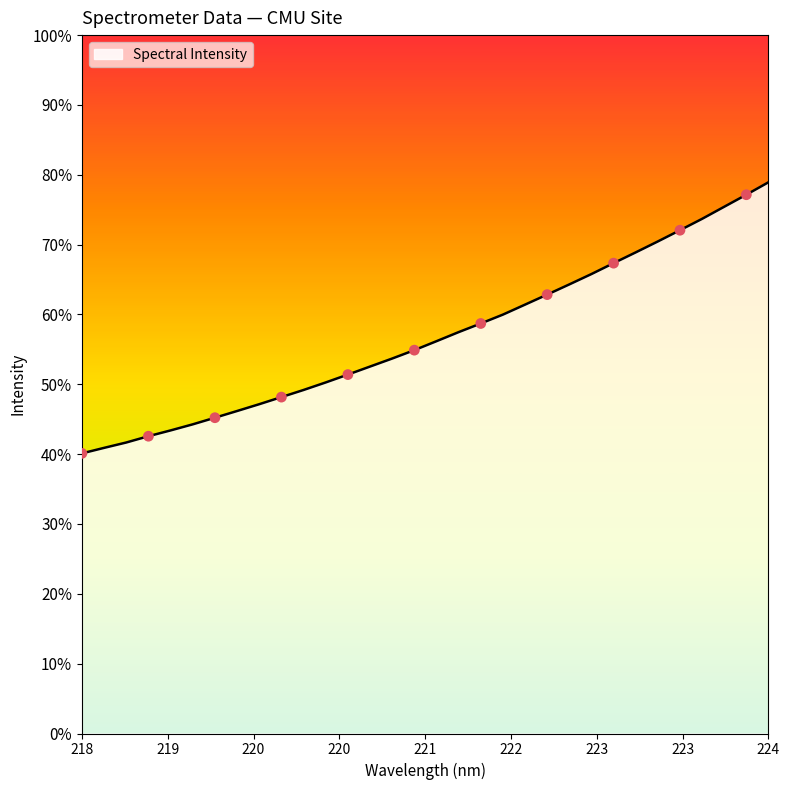

Does the chart have visible grid lines?

No